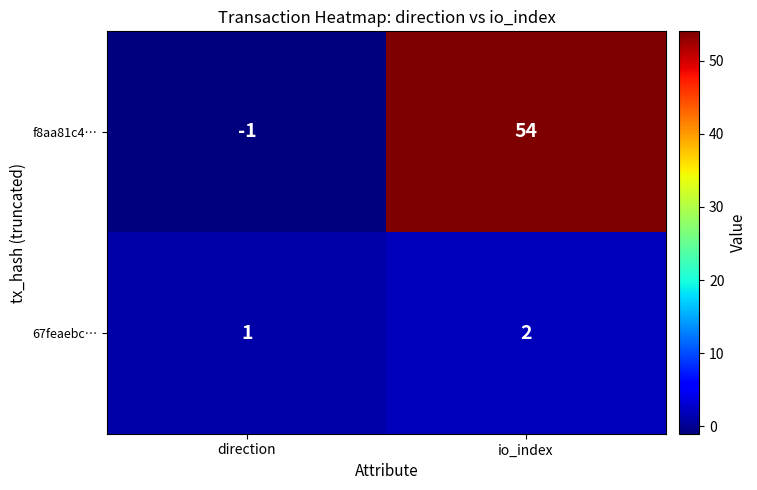

At which label is f8aa81c4… closest to 26?

direction